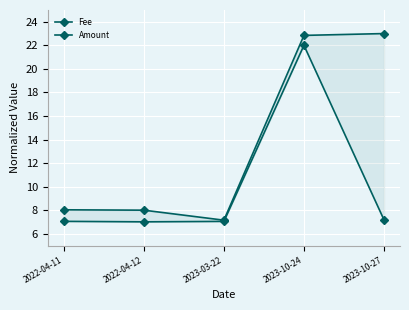

What is the label of the 2nd point from the left?

2022-04-12